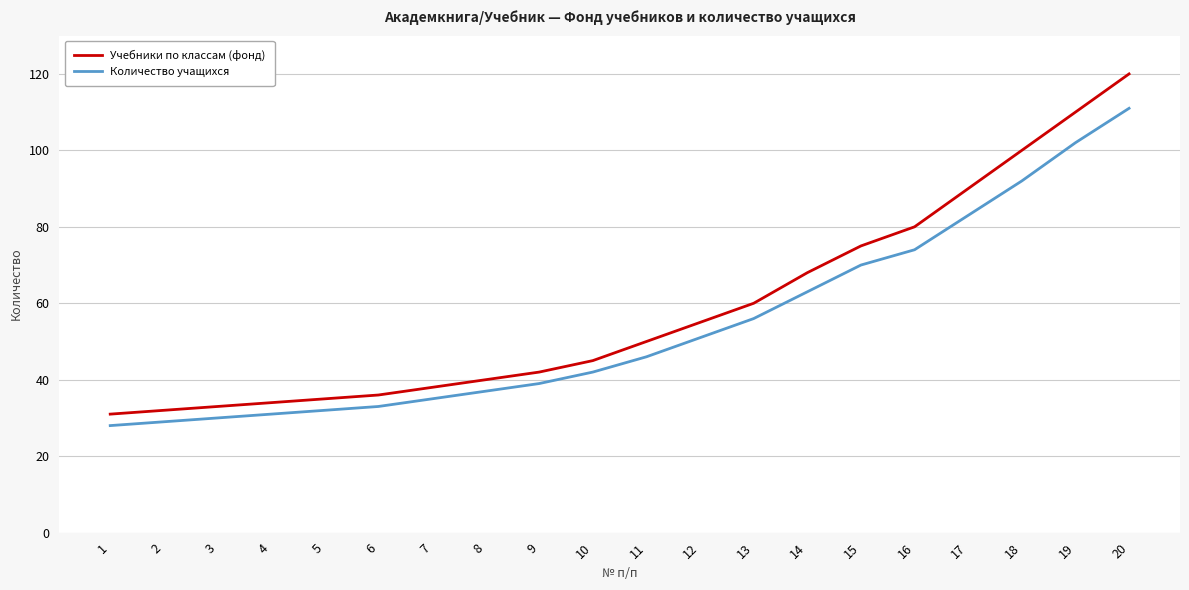

How many distinct data groups are displayed?

2